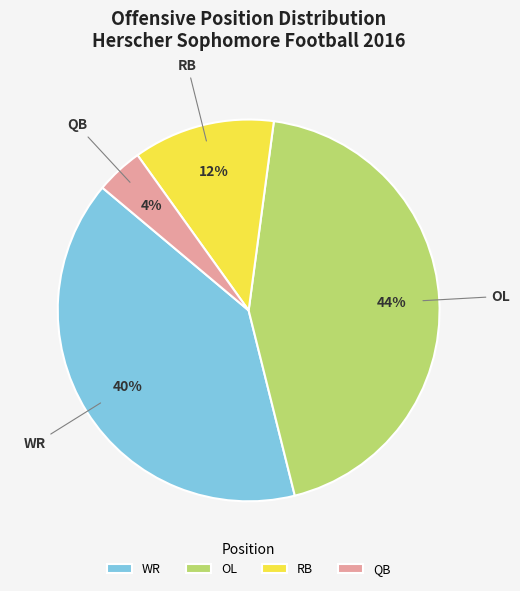

What is the ratio of the value at QB to the value at RB?

0.3